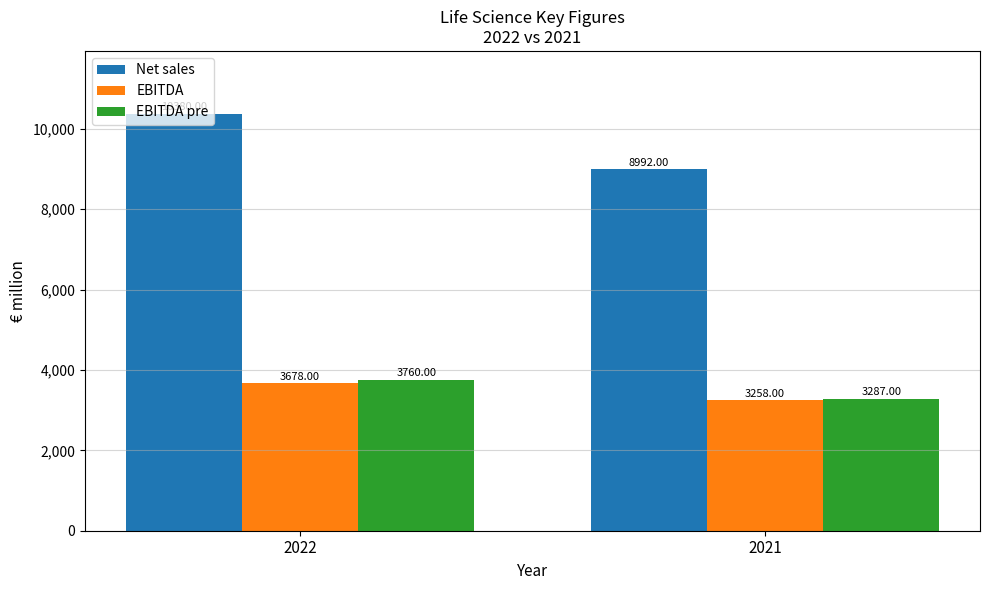

Reading left to right, list all the values displayed in this chart.

Net sales: 2022=10380	2021=8992
EBITDA: 2022=3678	2021=3258
EBITDA pre: 2022=3760	2021=3287